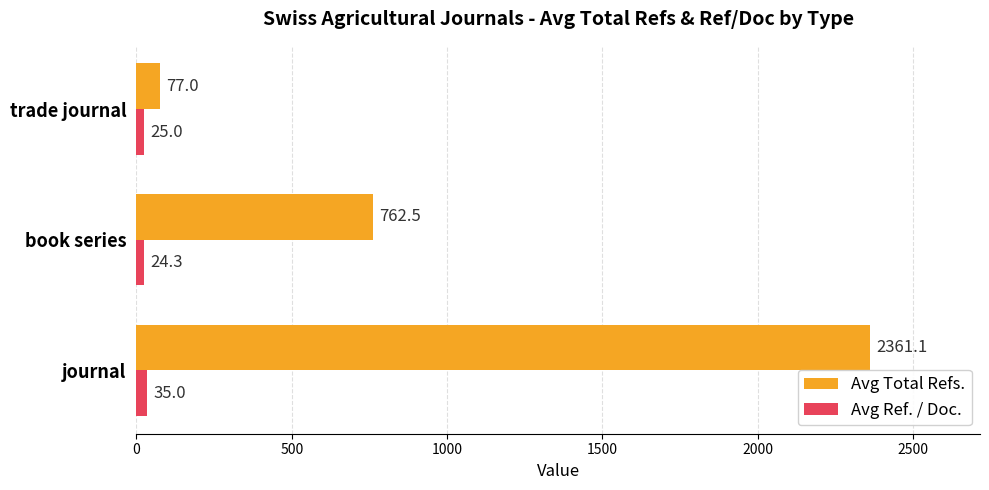

What is the difference between the highest and lowest values at journal?

2326.1